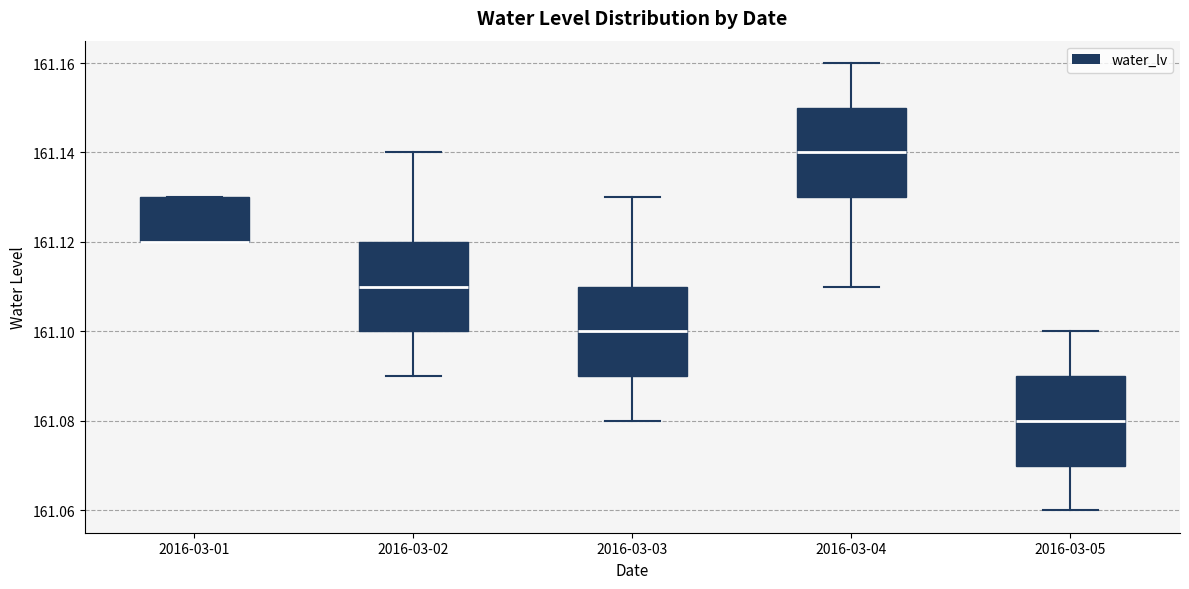

Reading left to right, read every box against the y-axis: the position of its median line, the range the box covers, and the ends of its whiskers. The values are not printed on the chart, so give them approximately, as read against the axis.

2016-03-01: median 161.12 (drawn on the box's lower edge), box 161.12 to 161.13, whiskers 161.12 to 161.13
2016-03-02: median 161.11, box 161.10 to 161.12, whiskers 161.09 to 161.14
2016-03-03: median 161.10, box 161.09 to 161.11, whiskers 161.08 to 161.13
2016-03-04: median 161.14, box 161.13 to 161.15, whiskers 161.11 to 161.16
2016-03-05: median 161.08, box 161.07 to 161.09, whiskers 161.06 to 161.10